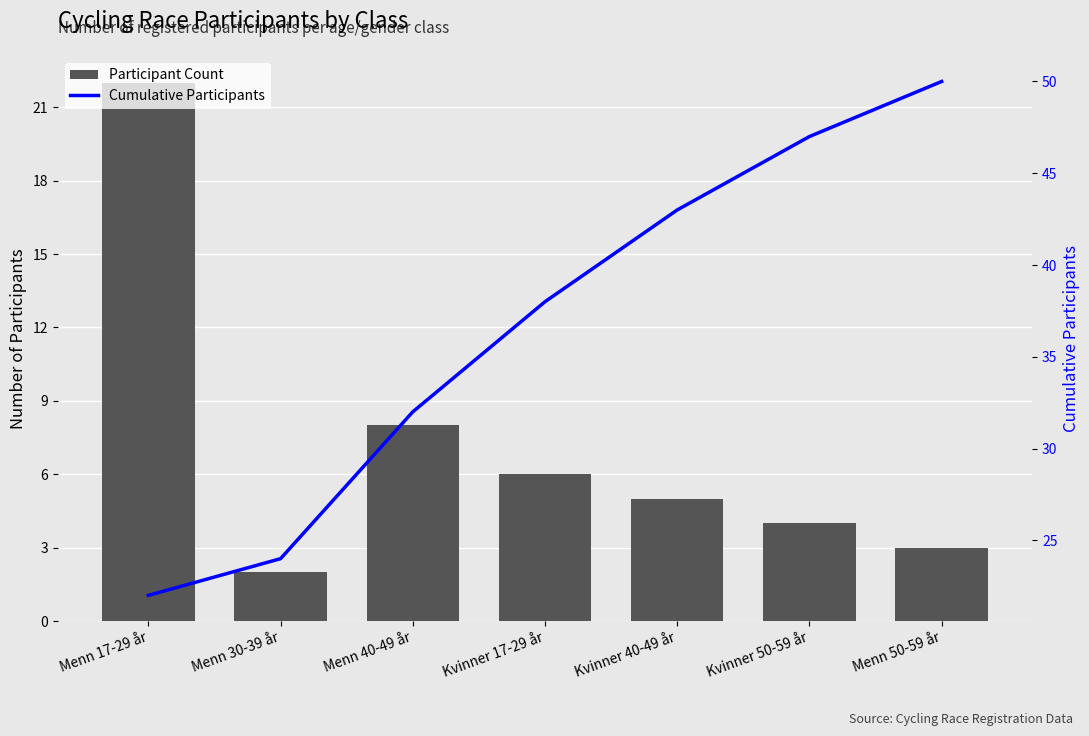

Which has a higher value, Kvinner 17-29 år or Menn 30-39 år?

Kvinner 17-29 år